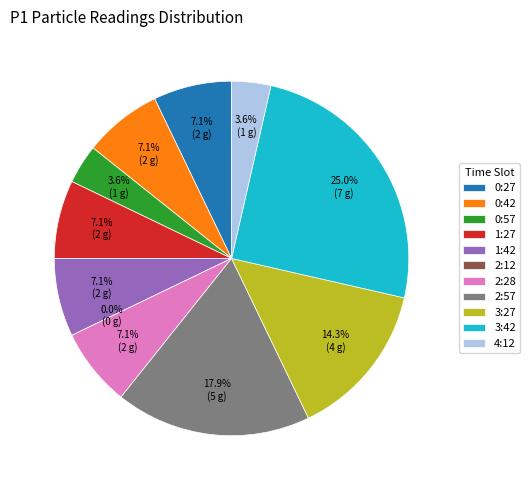

How many slices are in this pie chart?

11